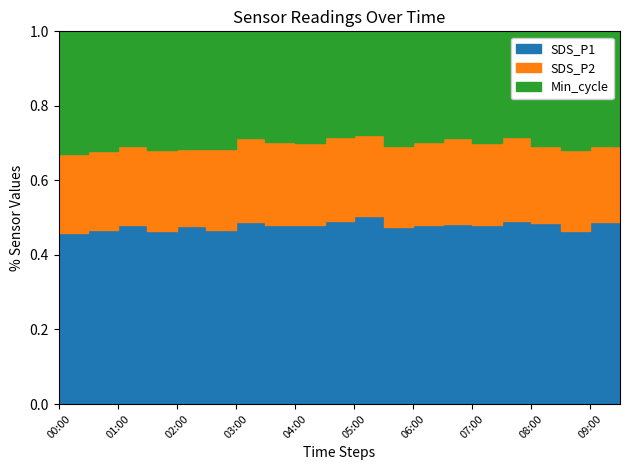

What is the sum of all SDS_P2 values?

402.9